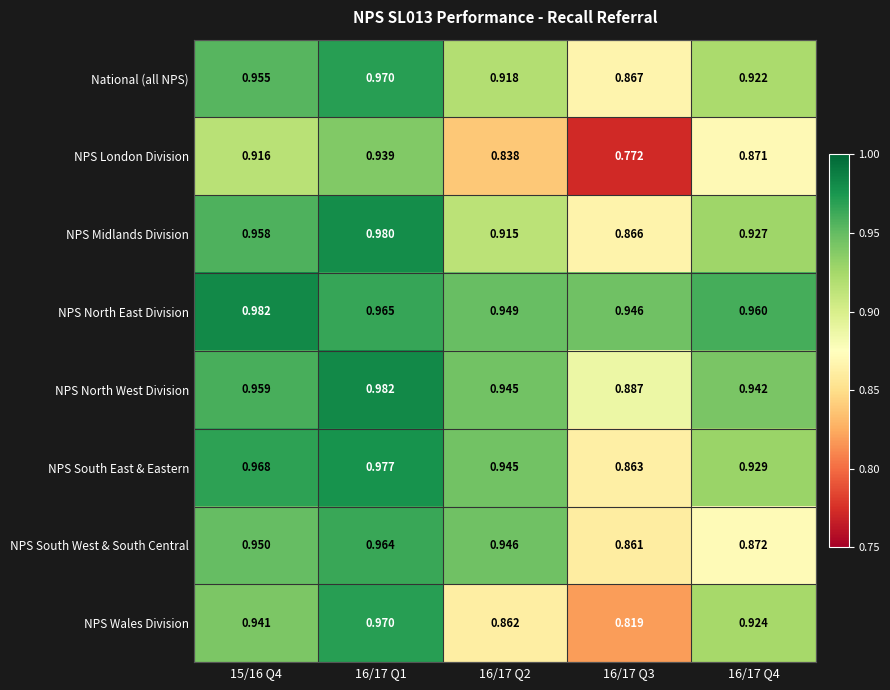

Rank the series at 15/16 Q4 from highest to lowest value.

NPS North East Division, NPS South East & Eastern, NPS North West Division, NPS Midlands Division, National (all NPS), NPS South West & South Central, NPS Wales Division, NPS London Division